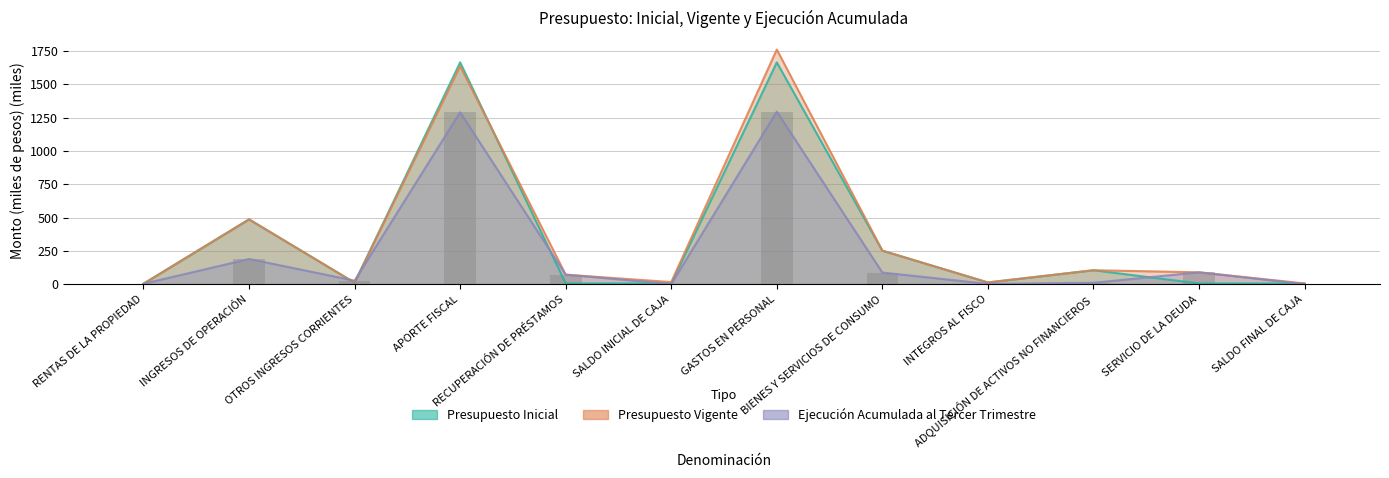

What is the difference between the second highest and second lowest values in the Presupuesto Inicial series?

1660.0